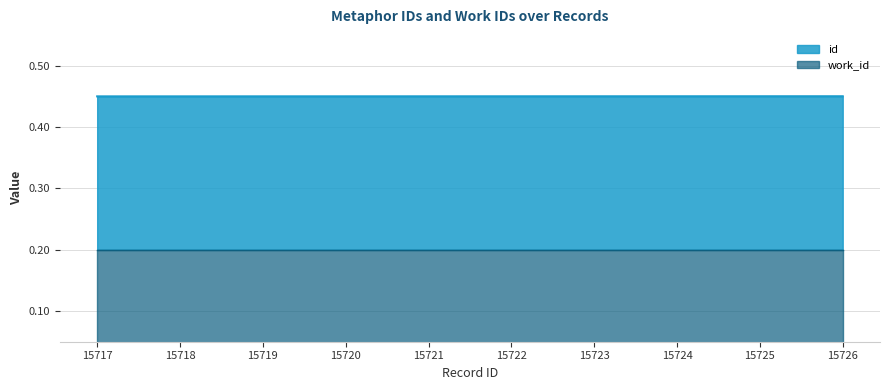

What are all the series names shown in the legend?

id, work_id